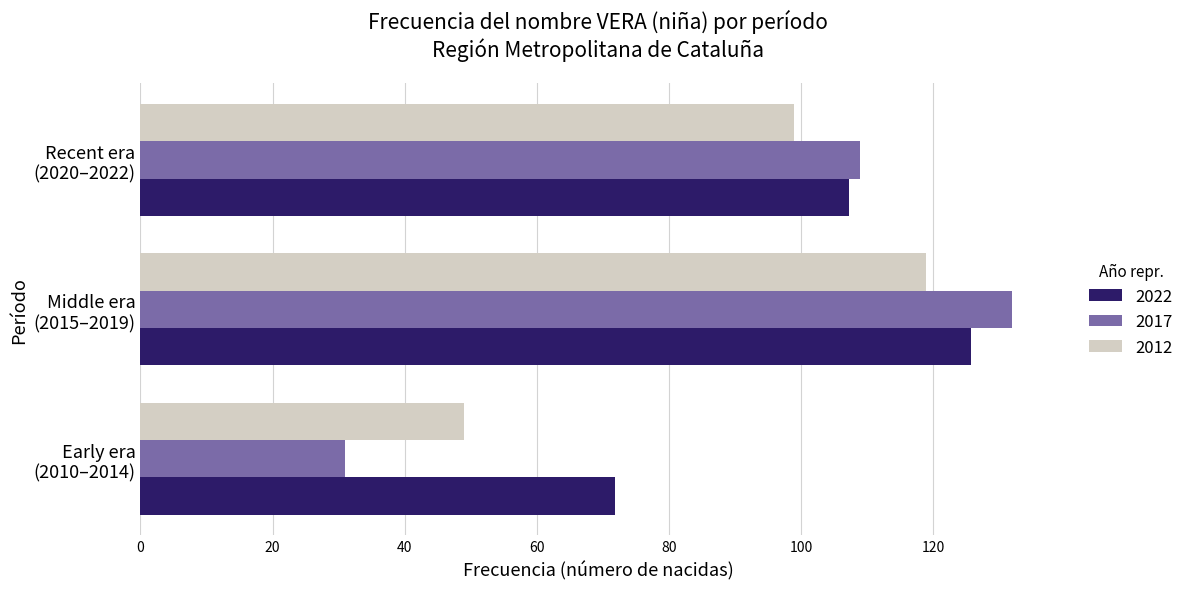

What is the maximum value for 2012?

119.0